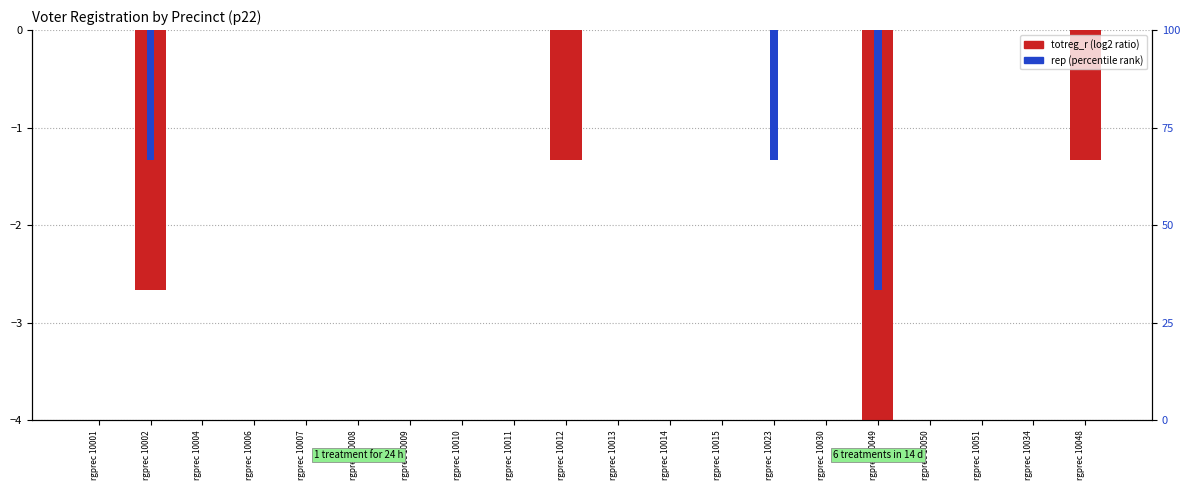

What is the difference between the maximum and minimum values in the totreg_r series?

4.0